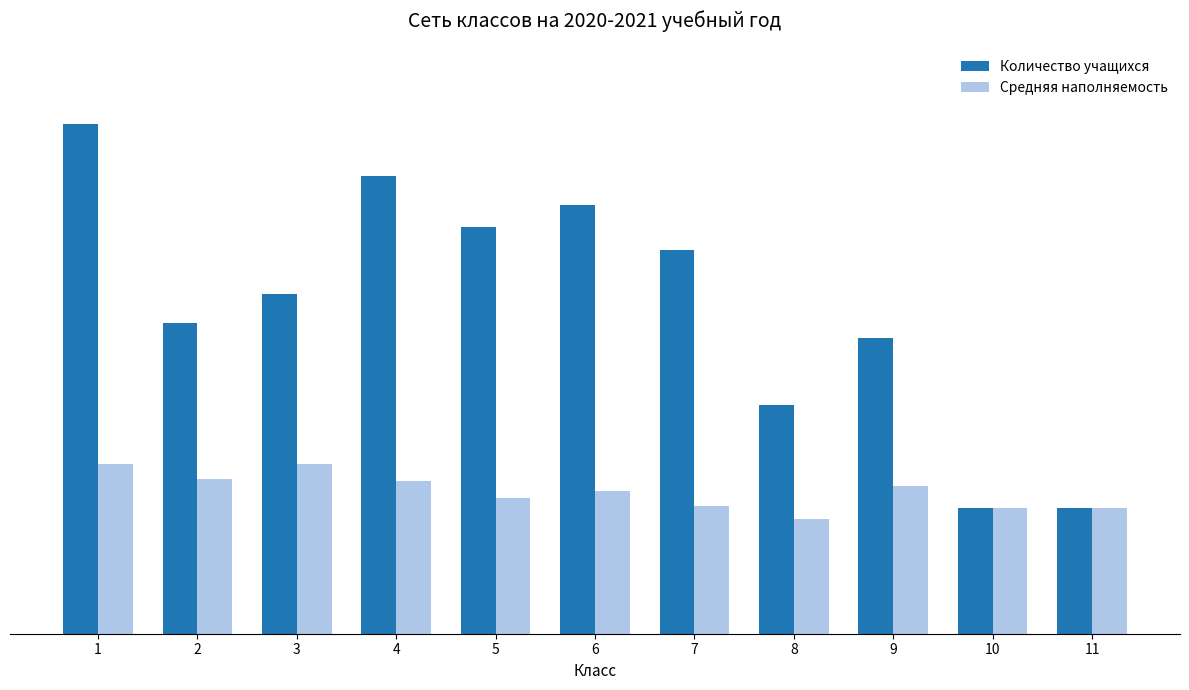

Is the value of Количество учащихся at 2 greater than the value of Средняя наполняемость at 2?

Yes